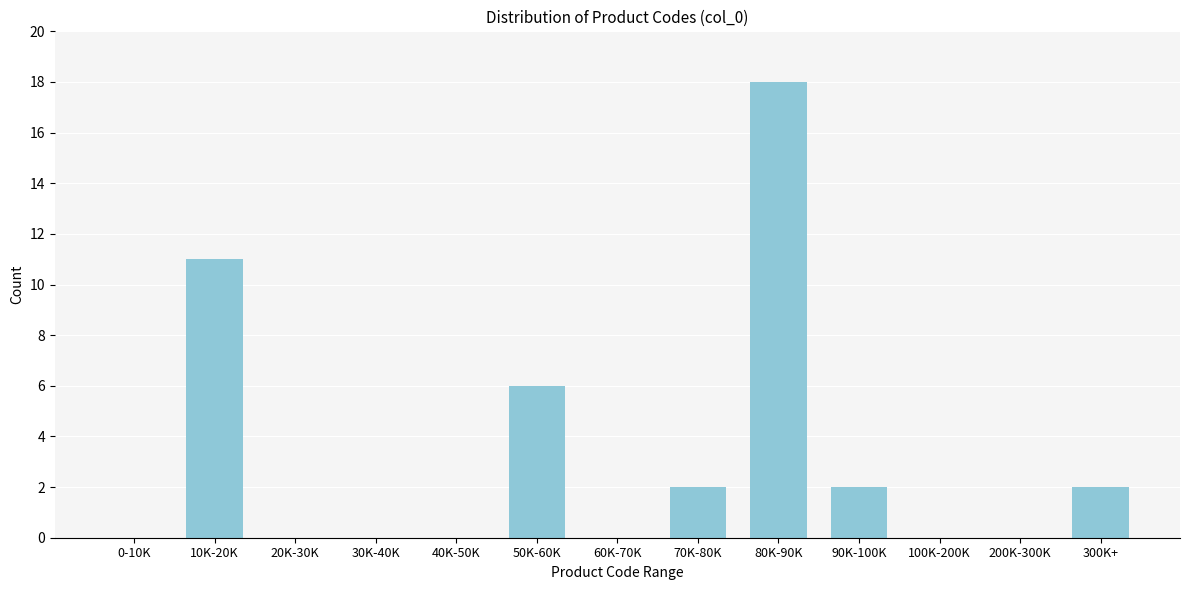

Reading right to left, what are all the values shown in this chart?

300K+=2	200K-300K=0	100K-200K=0	90K-100K=2	80K-90K=18	70K-80K=2	60K-70K=0	50K-60K=6	40K-50K=0	30K-40K=0	20K-30K=0	10K-20K=11	0-10K=0